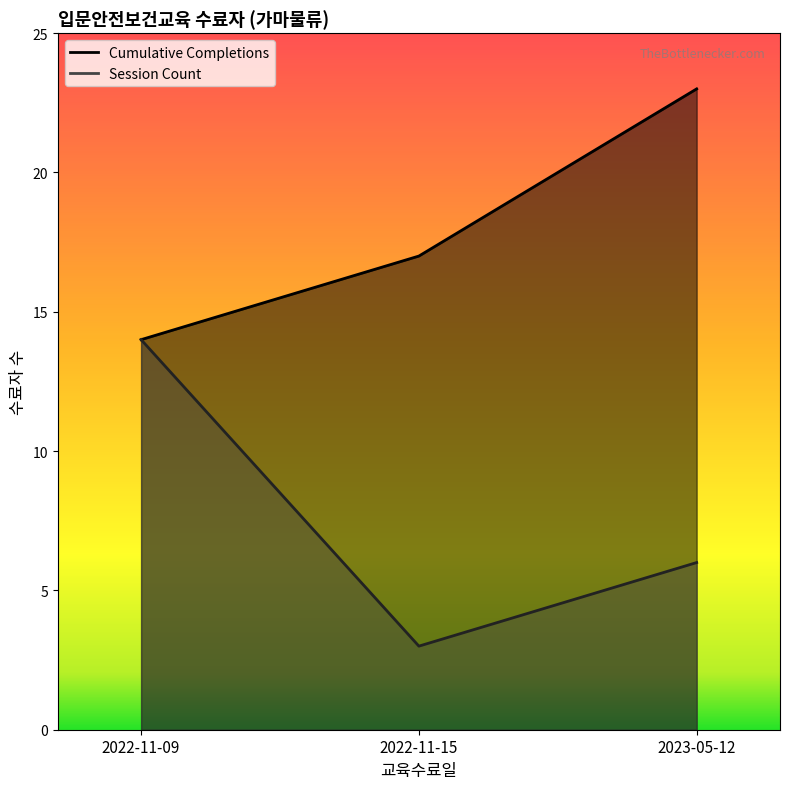

Is it true that Session Count equals 21 at 2022-11-09?

False